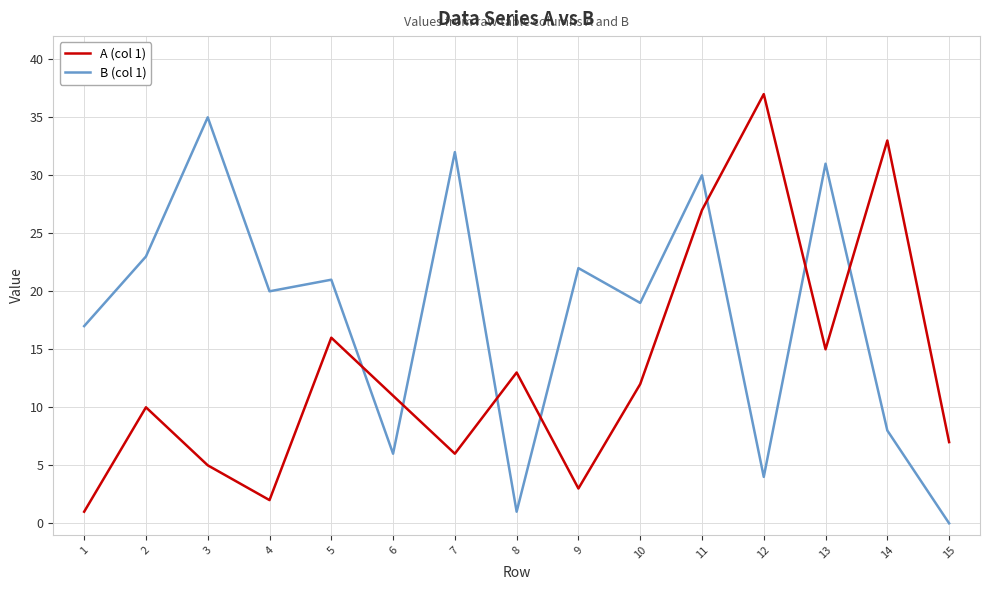

Is it true that A (col 1) equals 56 at 14?

False